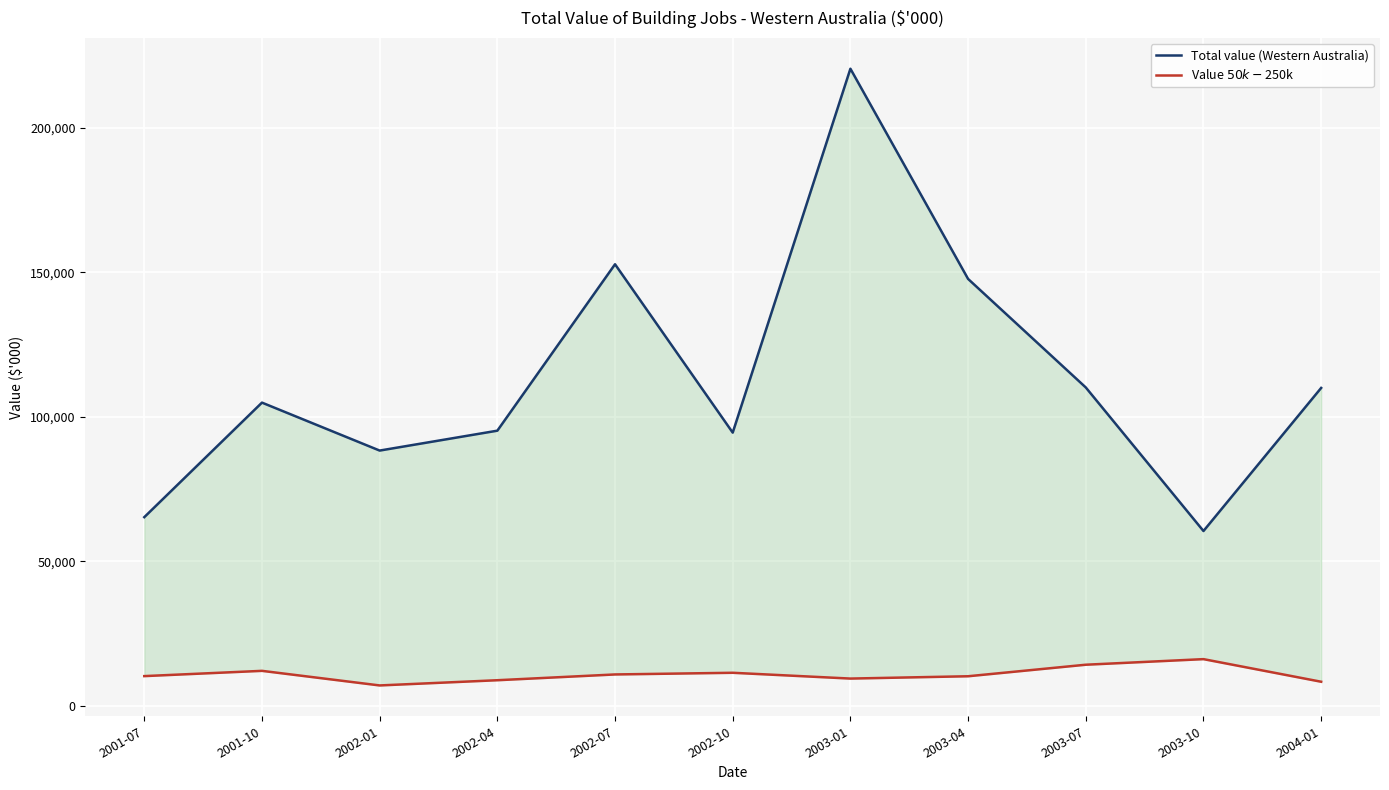

In Value $50k-$250k, how many points are lower than both neighbors (excluding endpoints)?

2